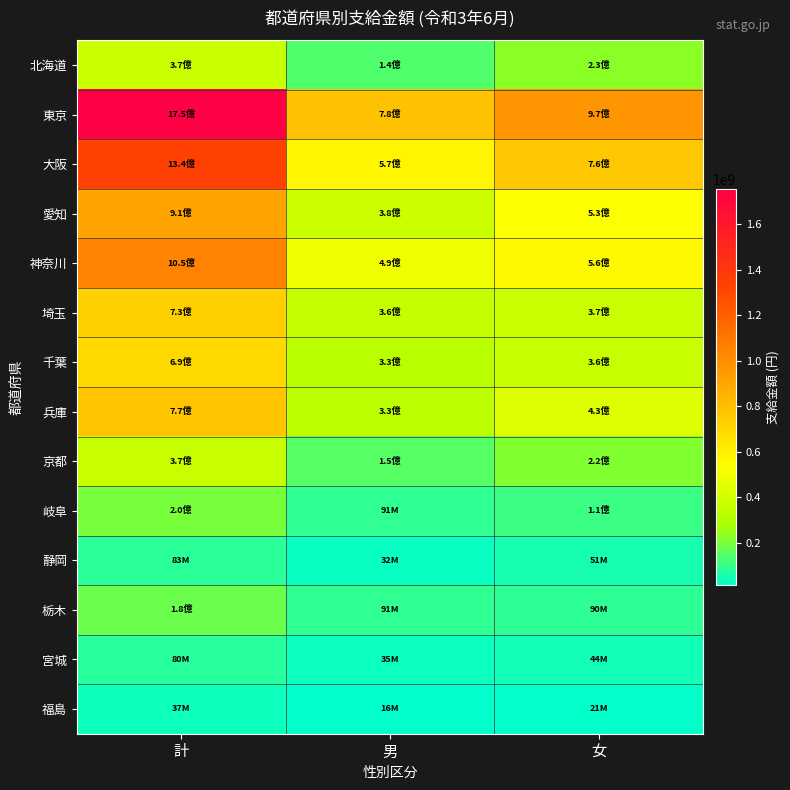

Count the number of categories in the chart.

3